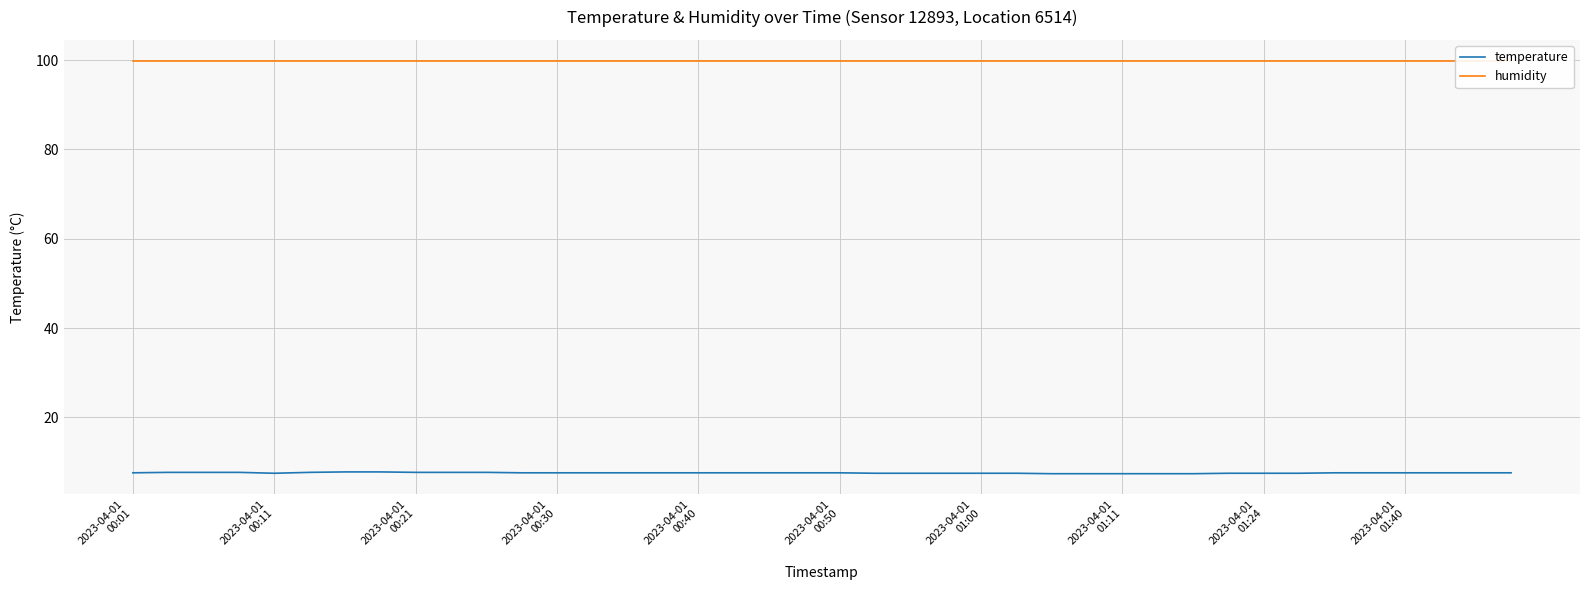

What is the lowest value of the humidity series?

99.9